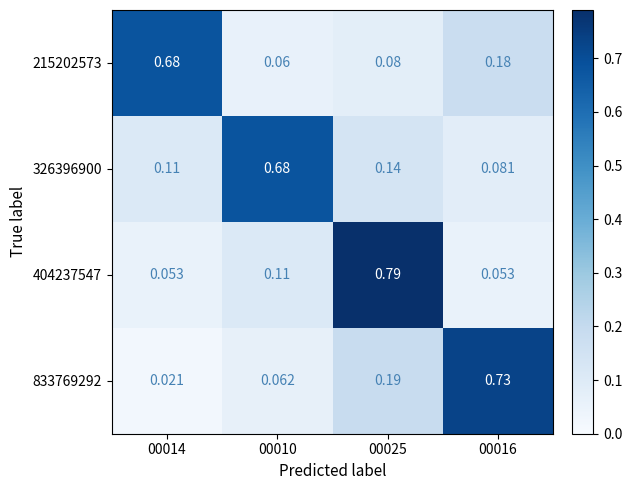

Is the value of 326396900 at 00025 greater than the value of 833769292 at 00014?

Yes